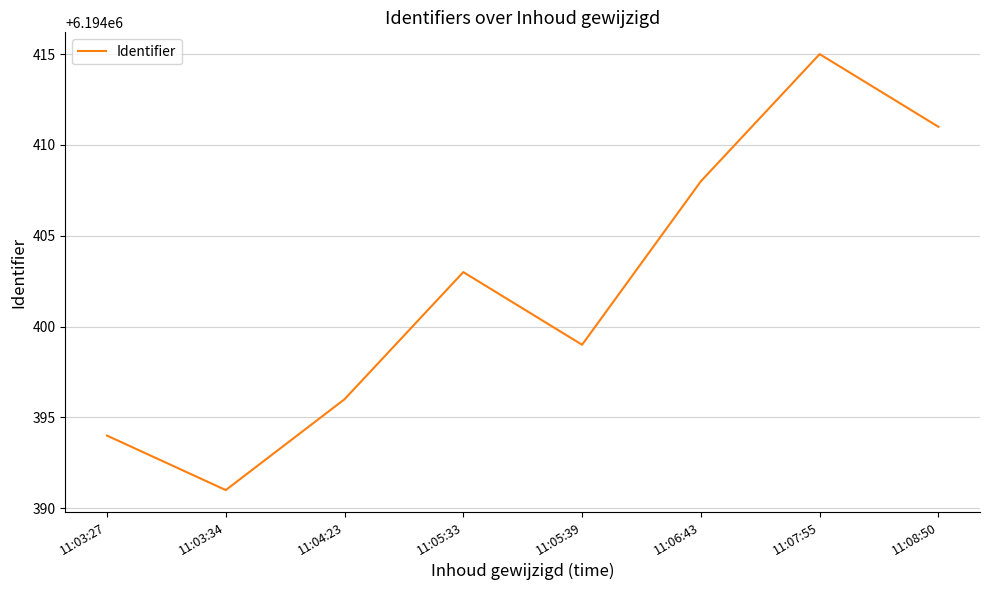

How many distinct data groups are displayed?

1